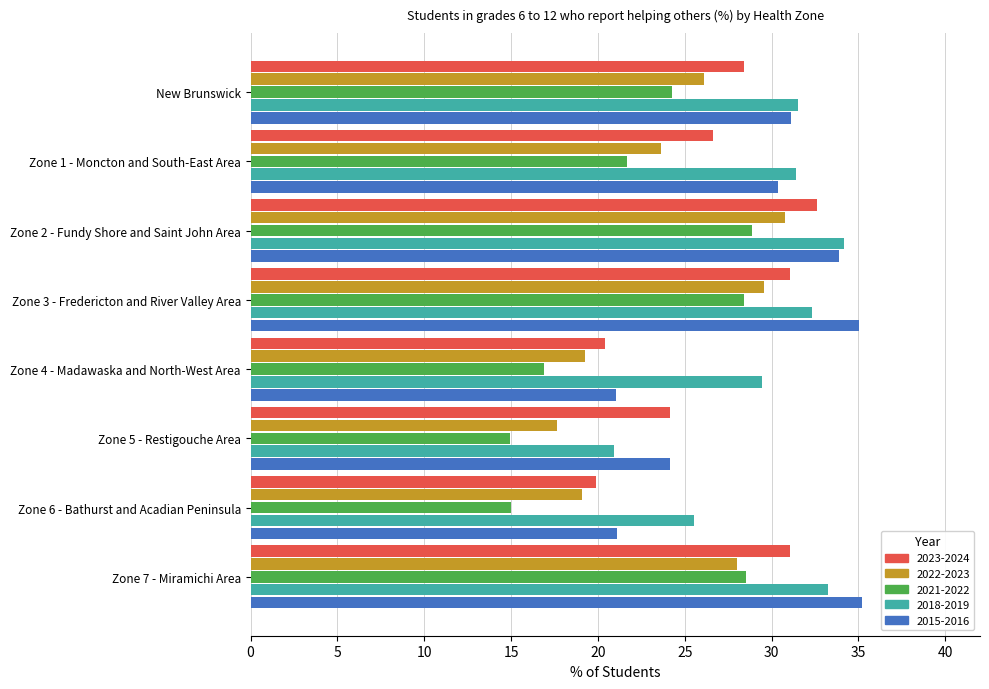

How many categories are shown in the chart?

8